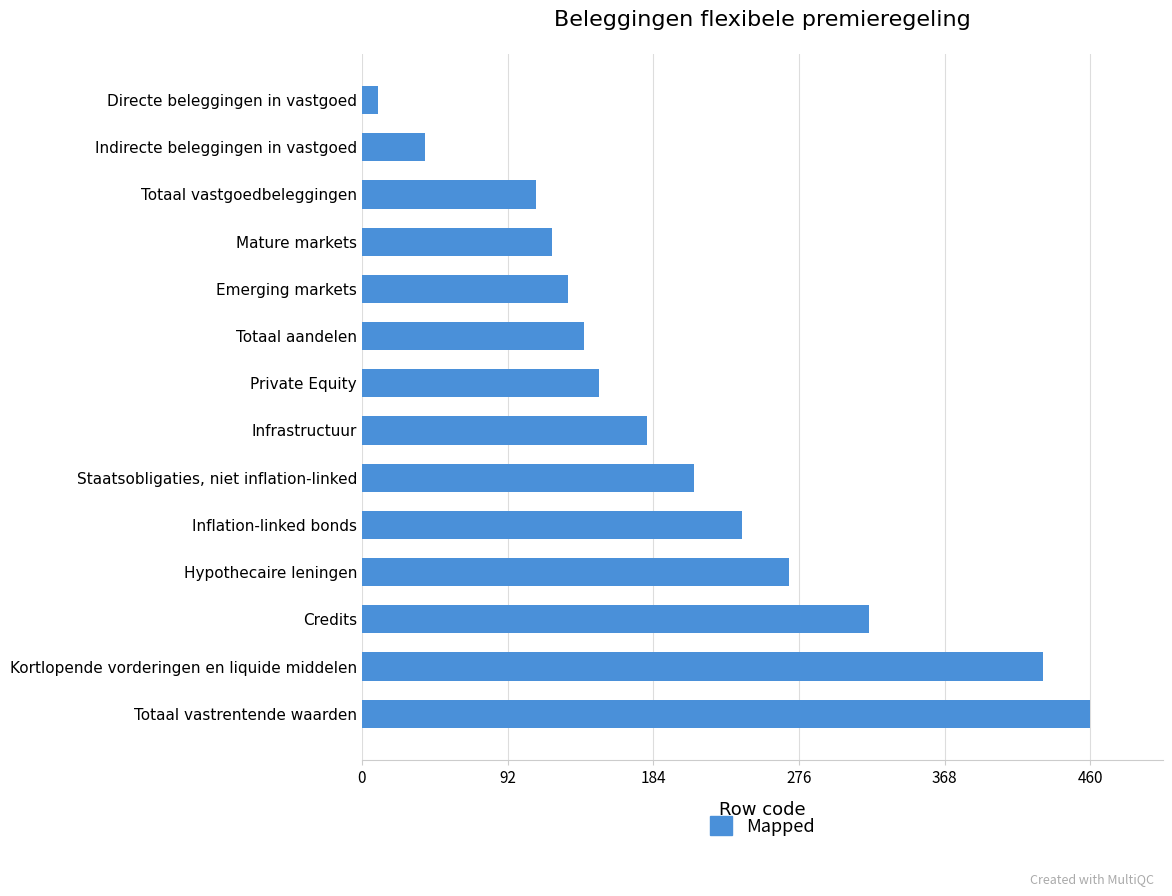

Is it true that the value at Credits is 320?

True